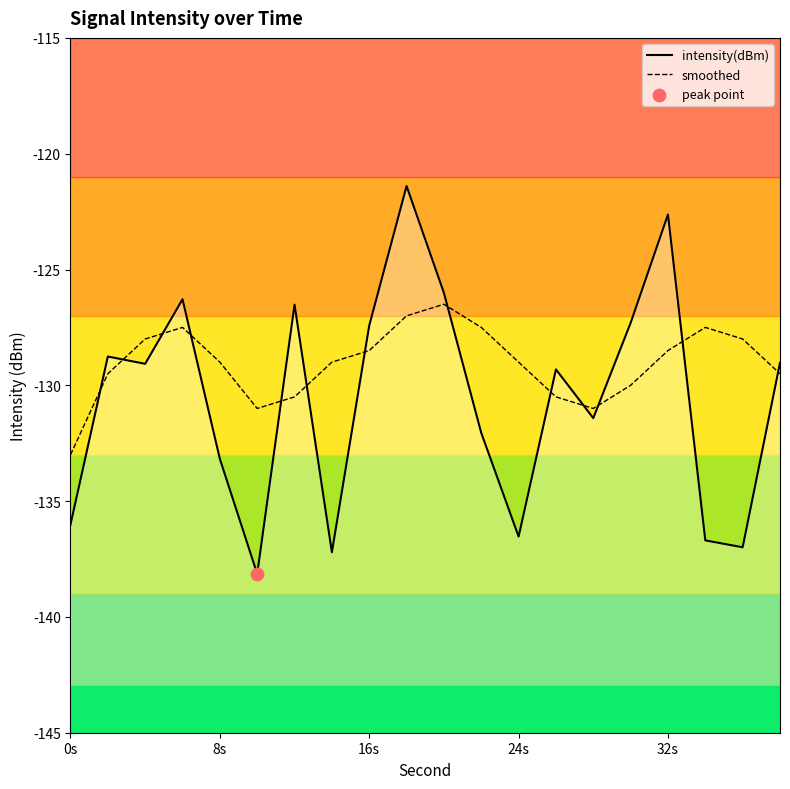

Which series has the widest spread of Y values?

intensity(dBm)